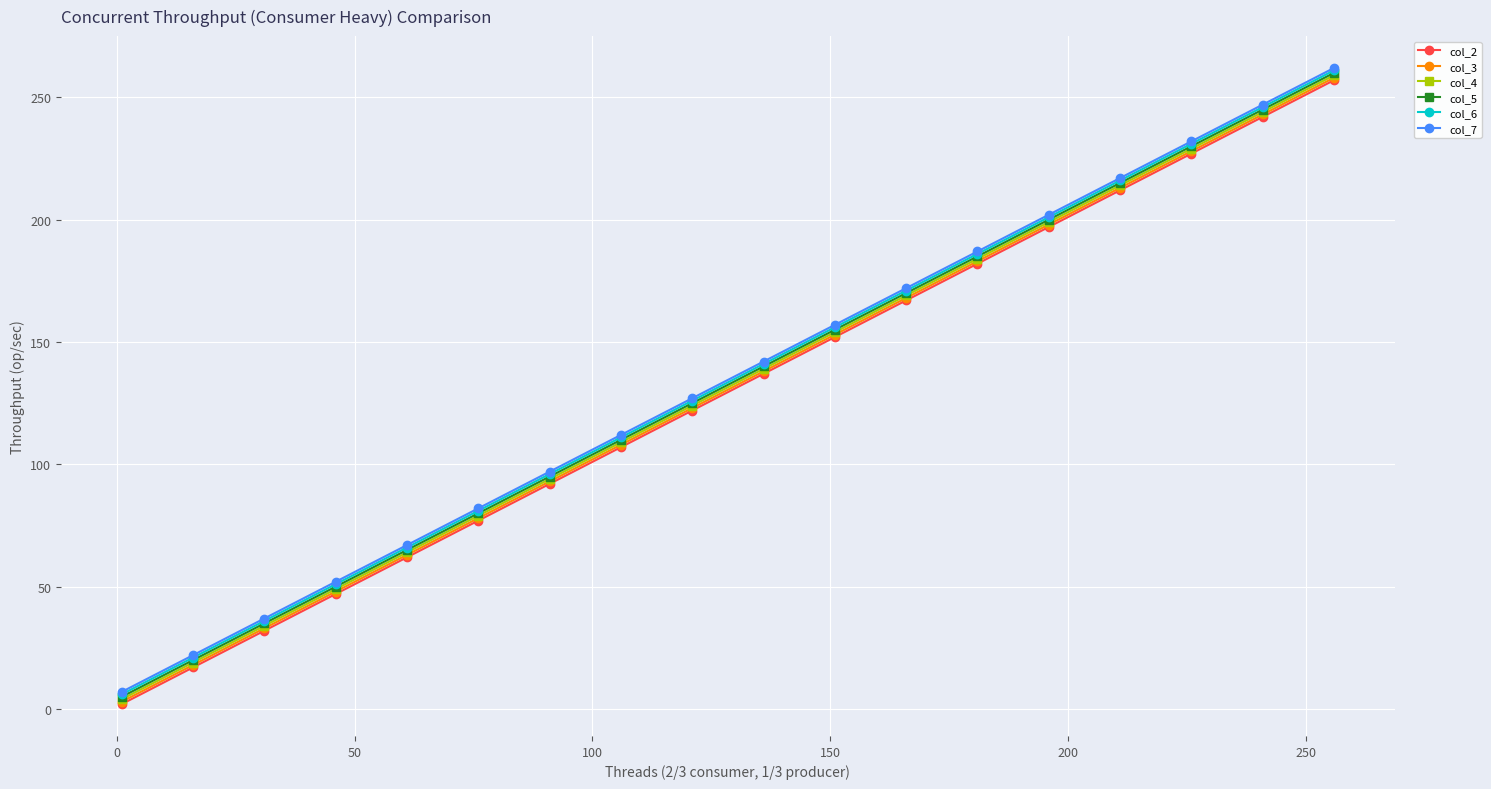

How many data points in col_5 are less than 140?

9